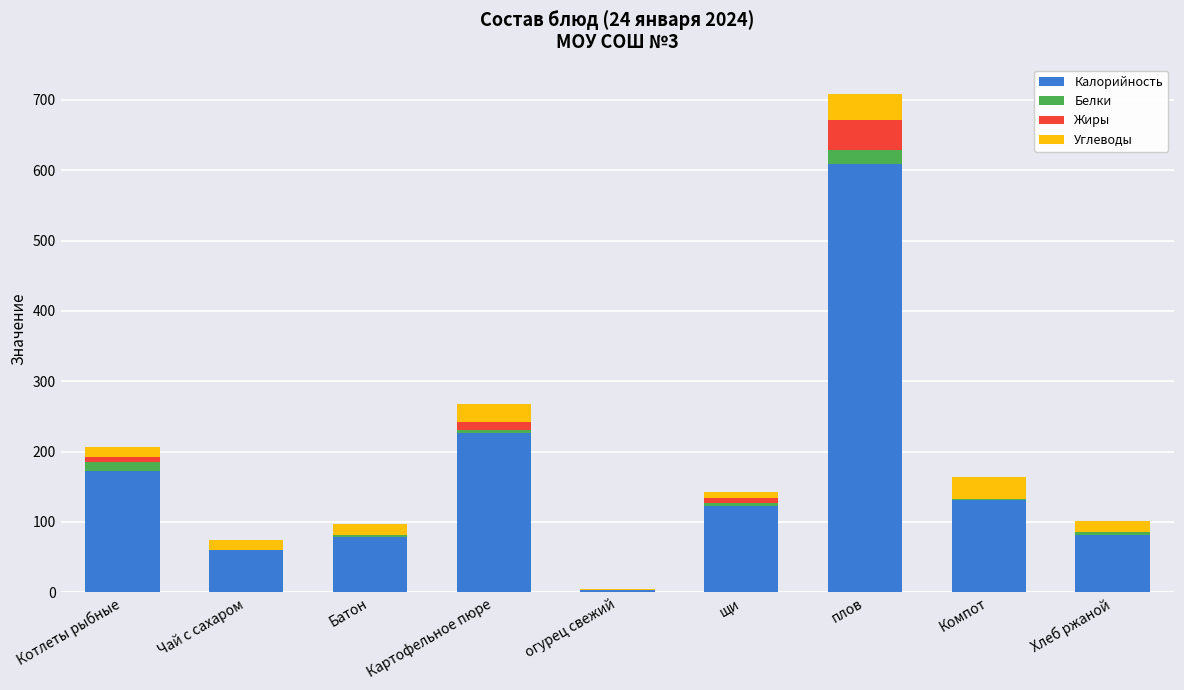

How many distinct data groups are displayed?

4